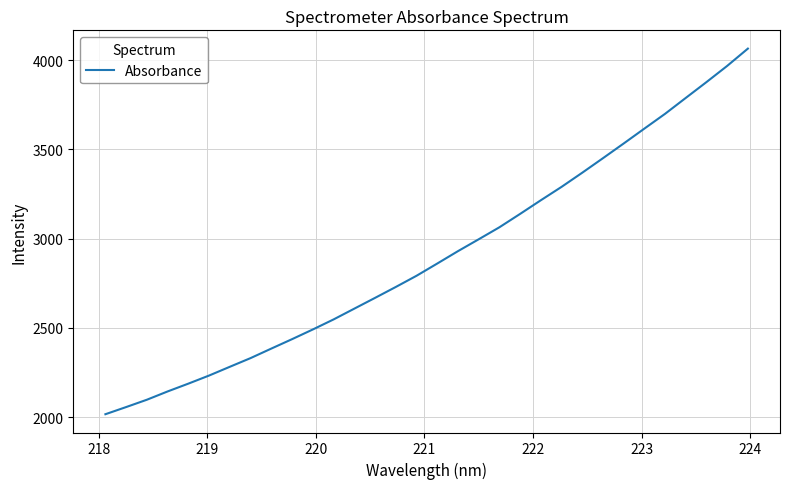

What is the smallest value displayed?

2015.8